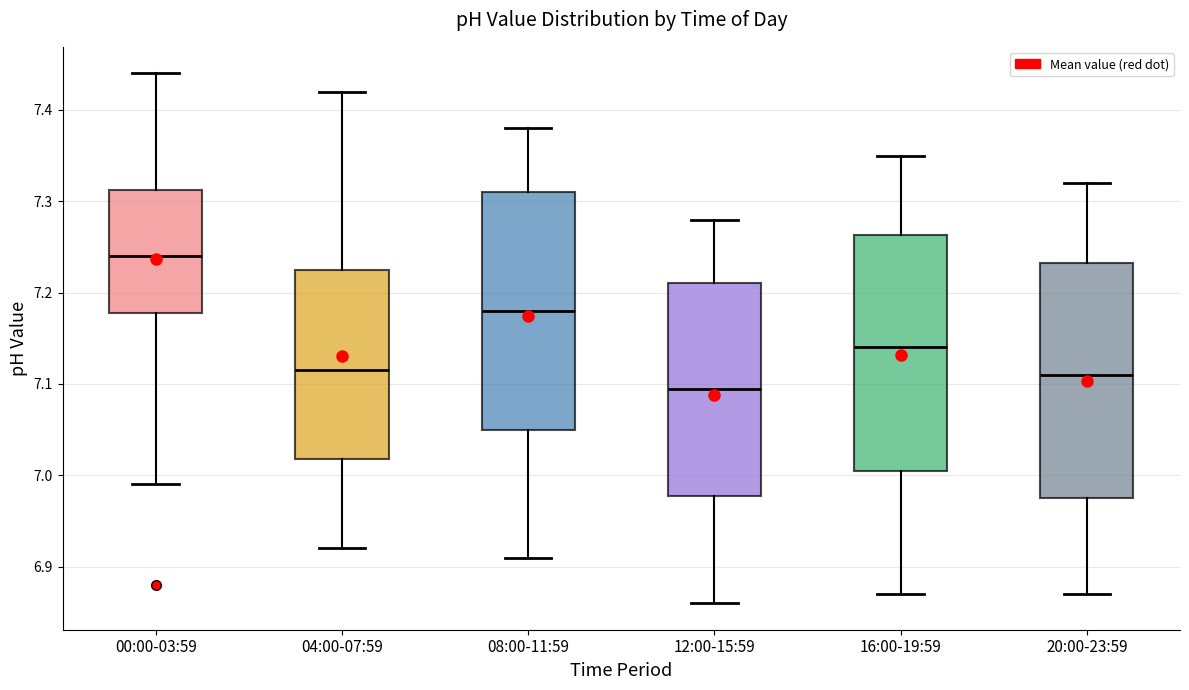

Which box's median line is the highest?

00:00-03:59